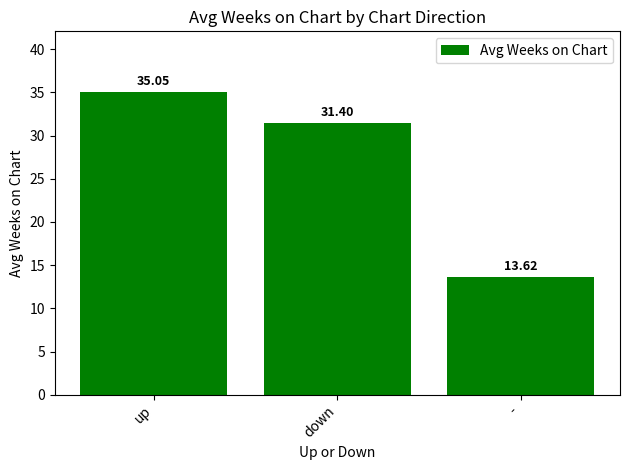

Rank the categories by value from highest to lowest.

up, down, -